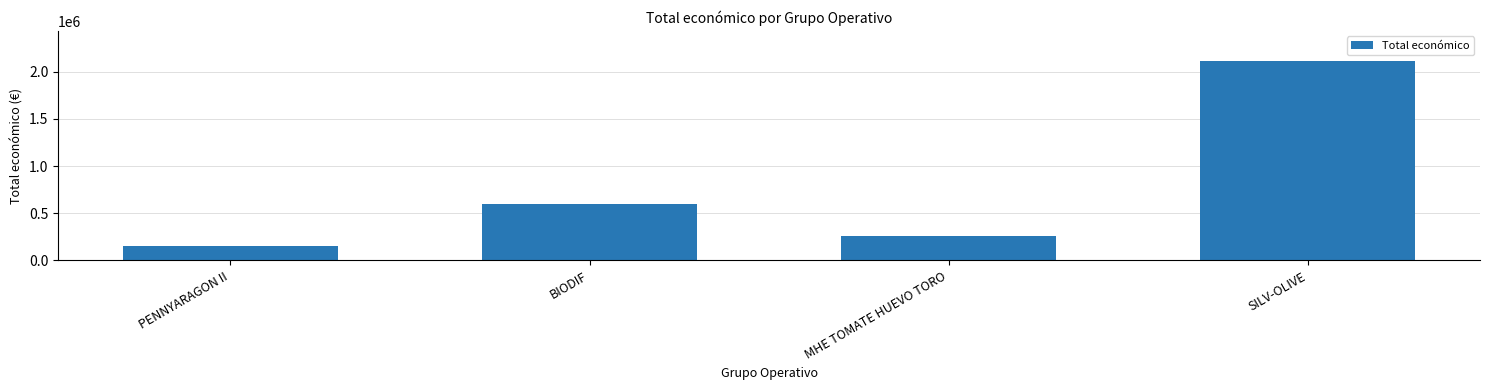

How many distinct data groups are displayed?

1